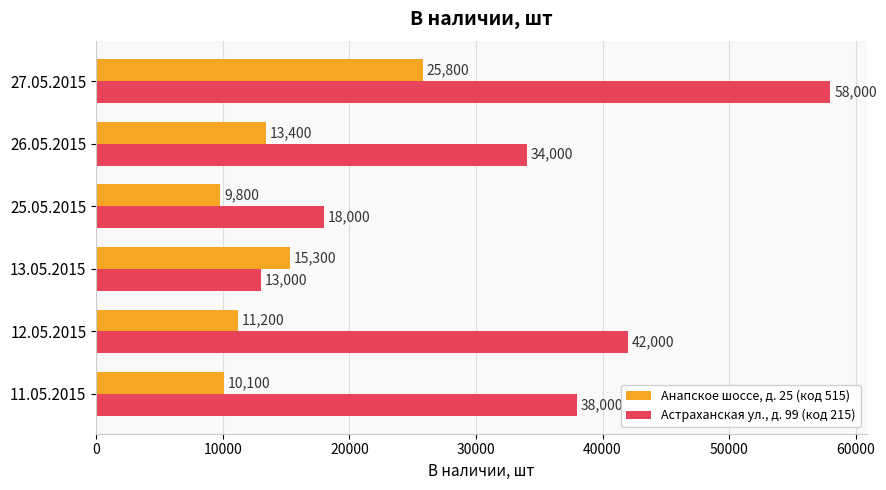

What is the sum of all Анапское шоссе, д. 25 (код 515) values?

85600